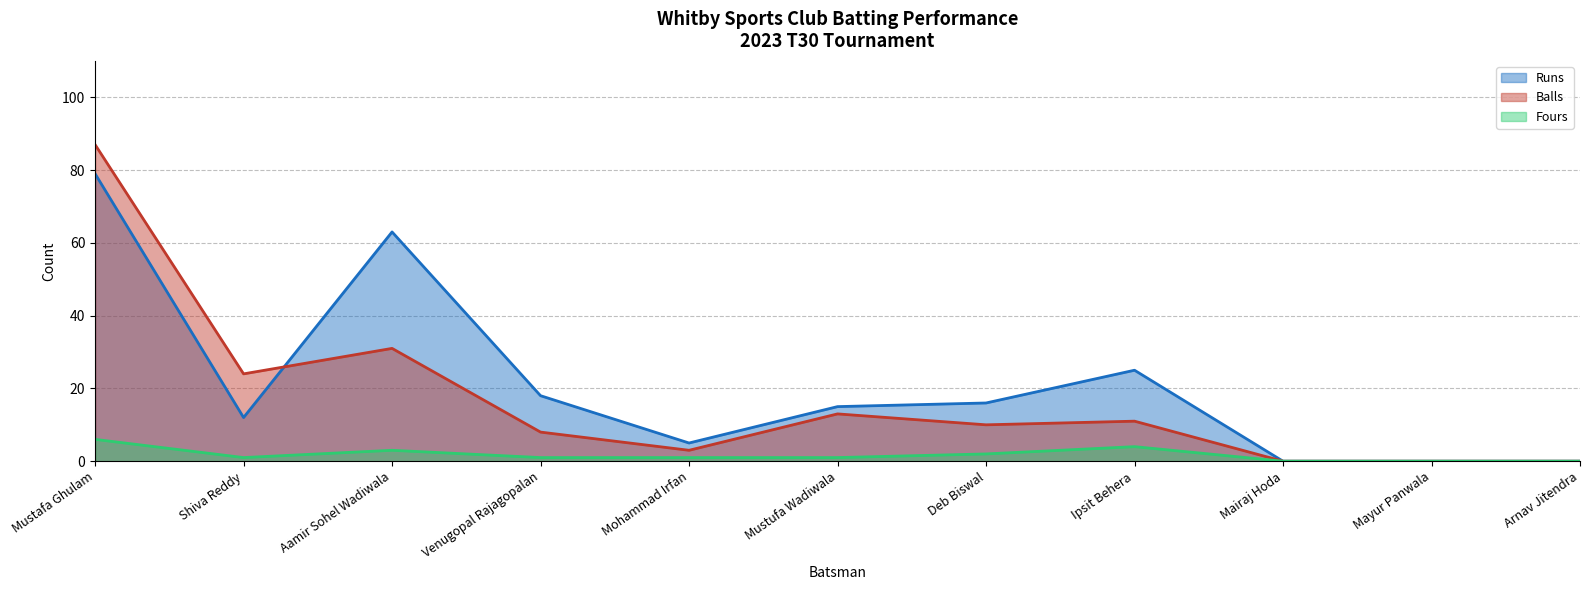

How many Fours values are between 0 and 3?

9